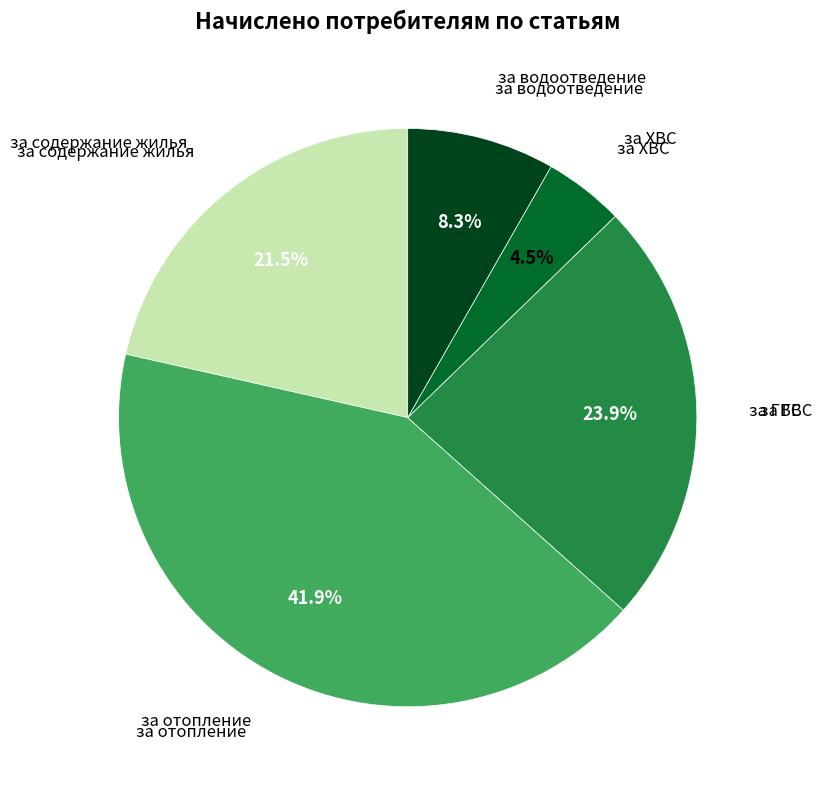

Does any single category account for the majority?

No